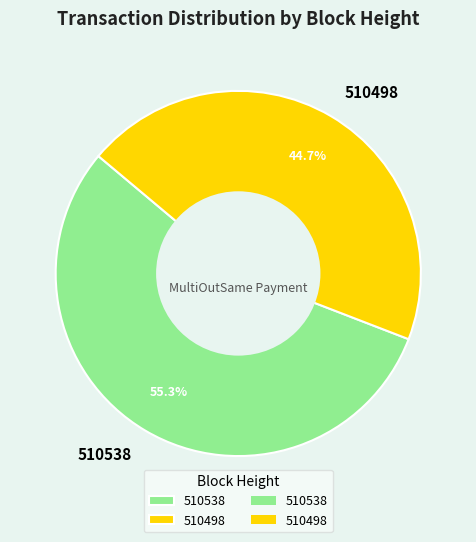

Which has a higher value, 510498 or 510538?

510538